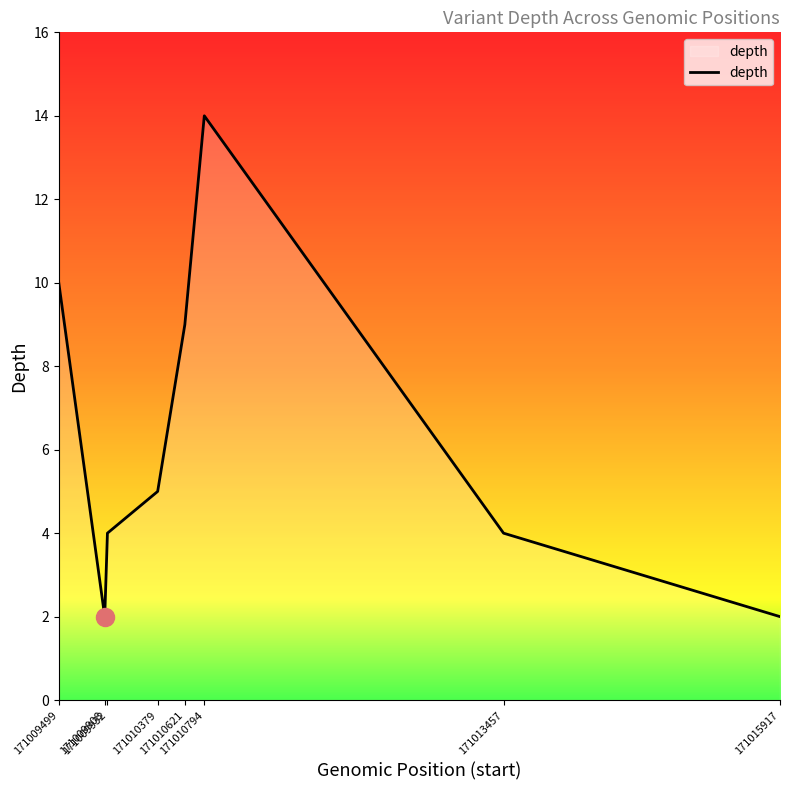

Reading left to right, what are all the values shown in this chart?

10	2	4	5	9	14	4	2